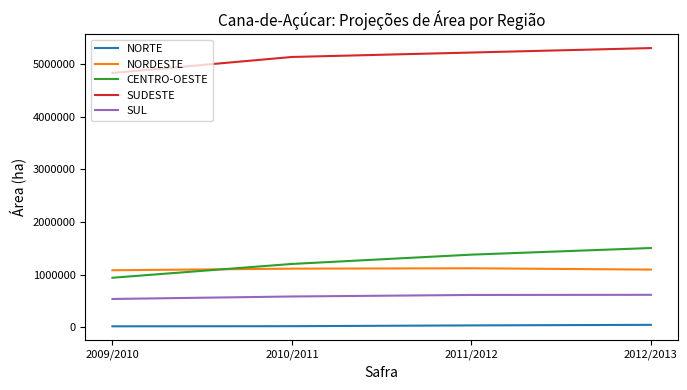

What is the maximum value shown in the chart?

5305770